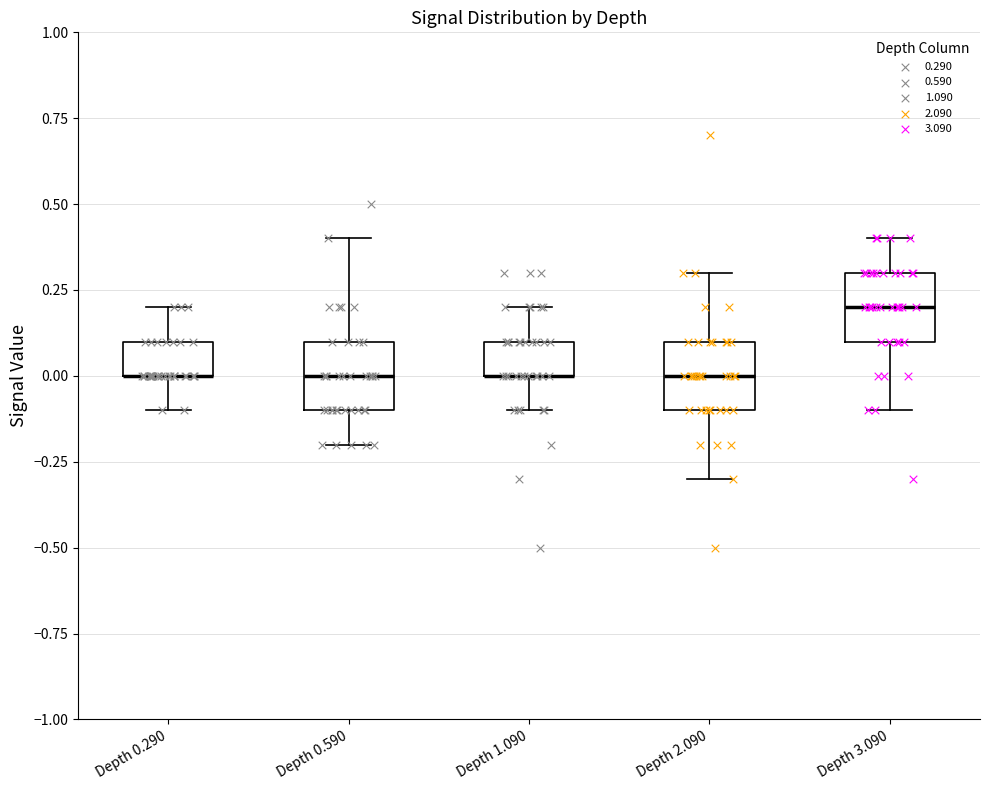

Reading left to right, transcribe this box plot: for each box, give where its median line is, the range the box spans, and where its two whiskers end, as read against the y-axis. The values are not printed on the chart, so give them approximately, as read against the axis.

Depth 0.290: median 0.0 (drawn on the box's lower edge), box 0.0 to 0.1, whiskers -0.1 to 0.2
Depth 0.590: median 0.0, box -0.1 to 0.1, whiskers -0.2 to 0.4
Depth 1.090: median 0.0 (drawn on the box's lower edge), box 0.0 to 0.1, whiskers -0.1 to 0.2
Depth 2.090: median 0.0, box -0.1 to 0.1, whiskers -0.3 to 0.3
Depth 3.090: median 0.2, box 0.1 to 0.3, whiskers -0.1 to 0.4